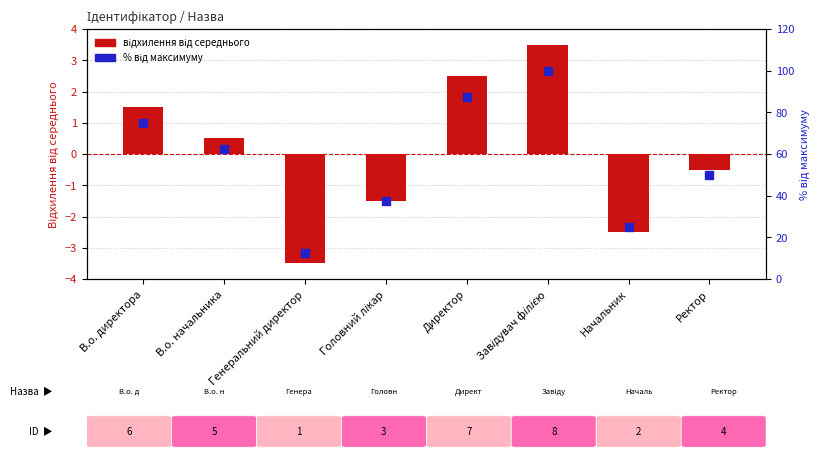

Which series has the widest spread of Y values?

Ідентифікатор (% від максимуму)